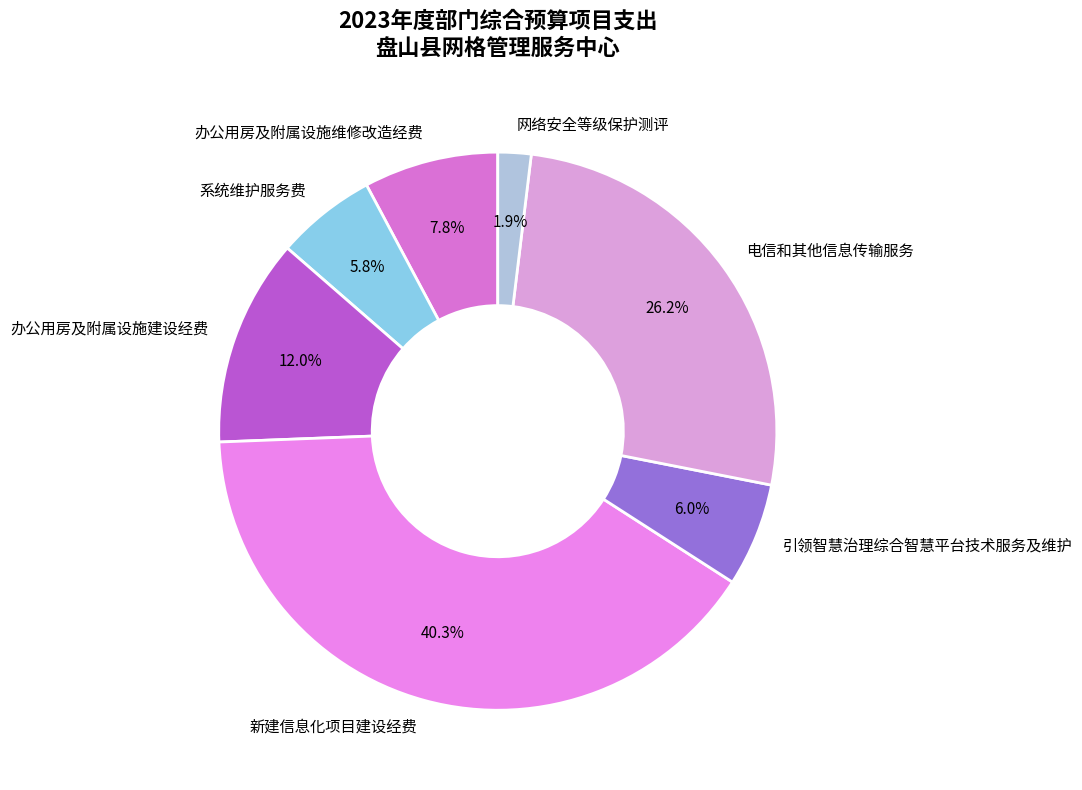

What is the smallest slice in the pie chart?

网络安全等级保护测评